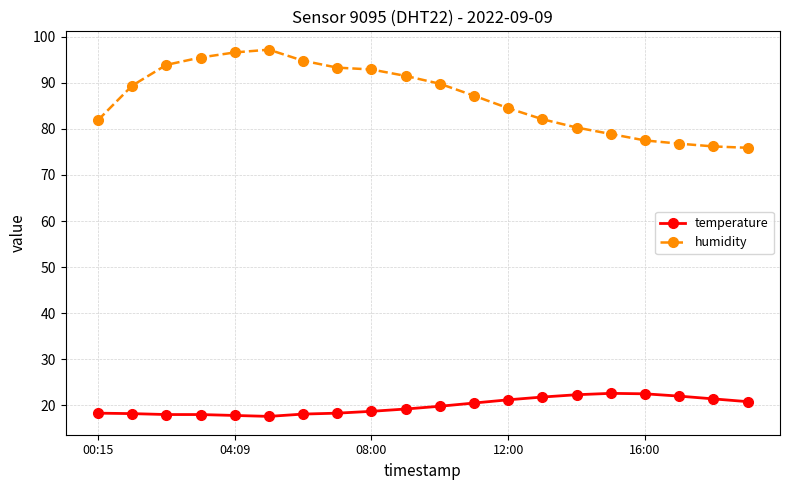

What is the difference between the maximum and minimum values in the temperature series?

5.0